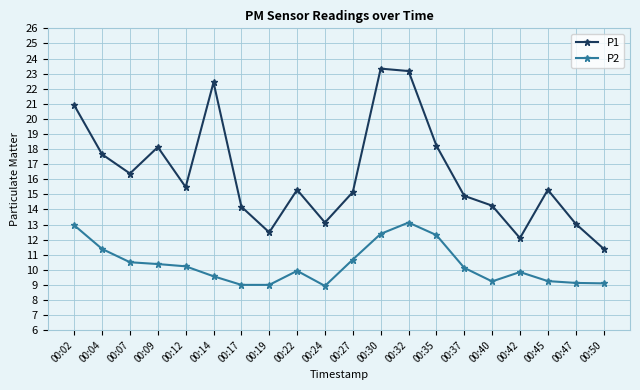

What value does the P2 series have at 00:40?

9.2